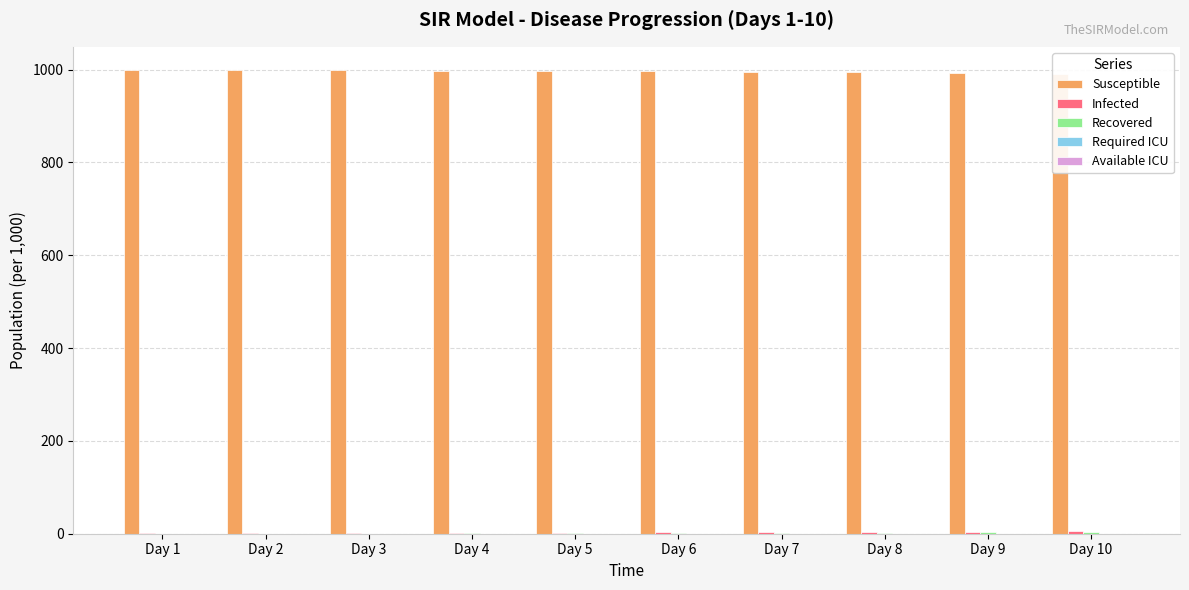

What is the total value across all series at Day 9?

1000.3